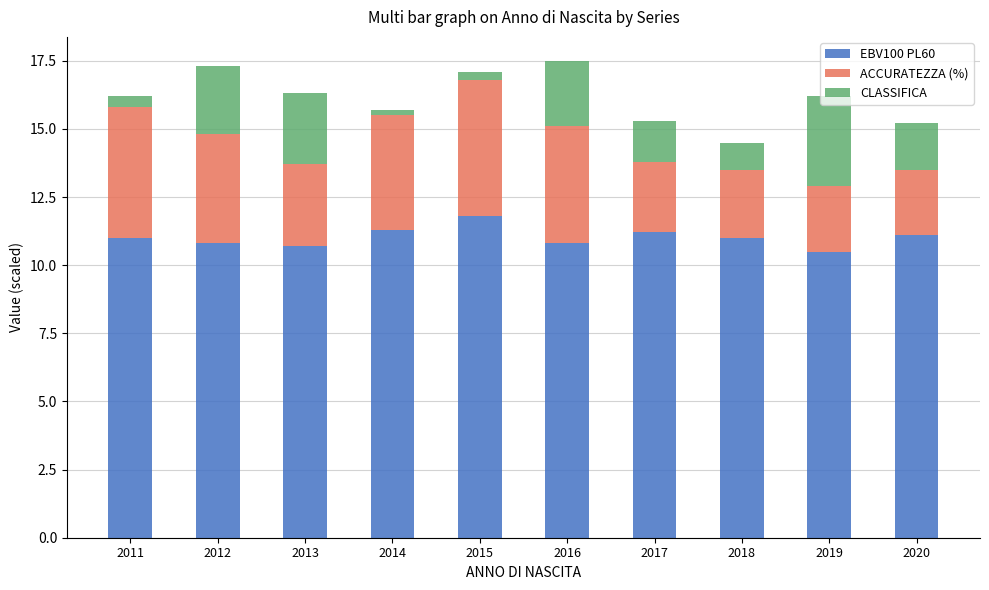

At which label does EBV100 PL60 reach its peak?

2015